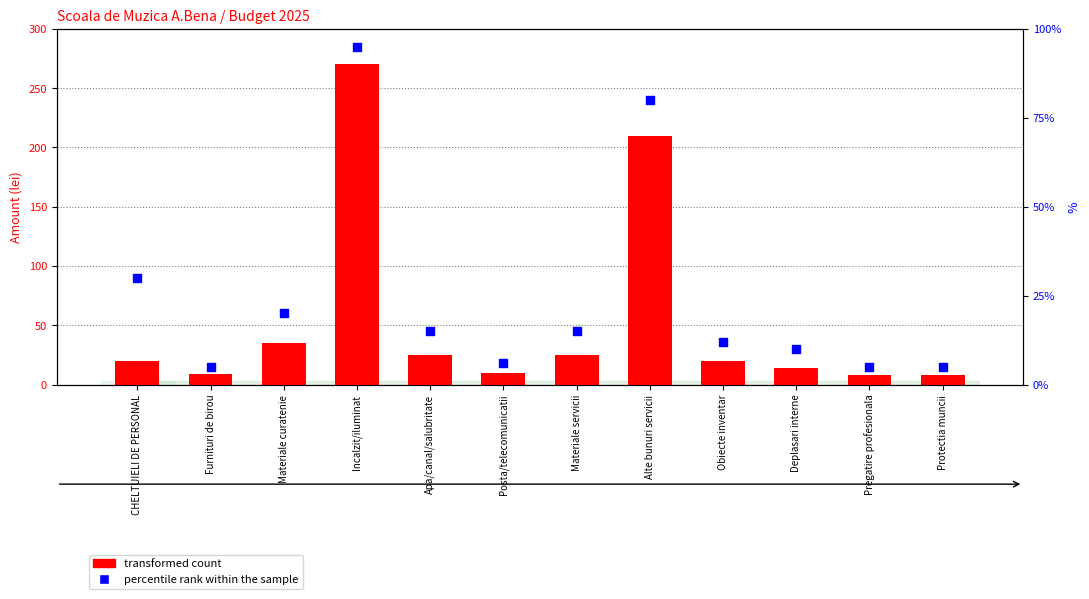

Which series has the largest total across all categories?

transformed count